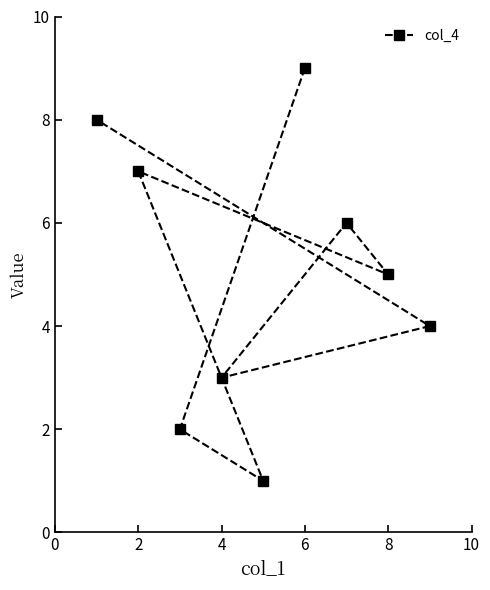

Reading right to left, transcribe all the data shown in this chart.

4	5	6	9	1	3	2	7	8